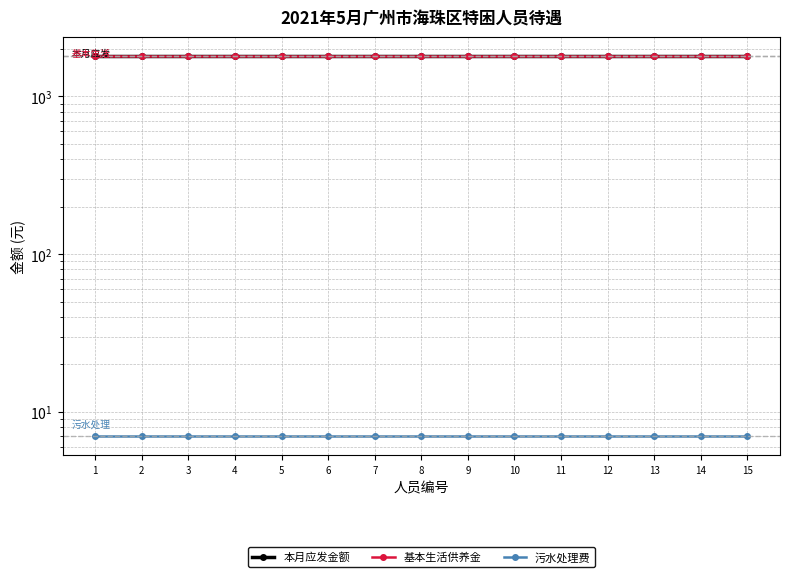

What is the average value of the 基本生活供养金 series?

1792